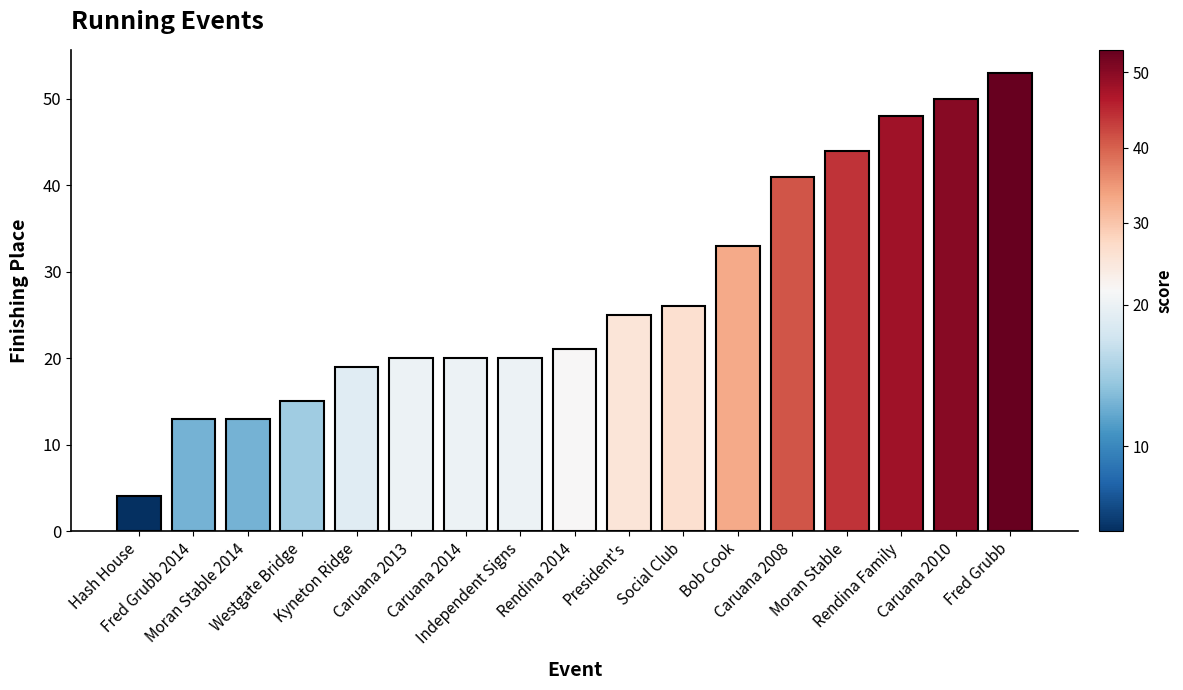

What is the label of the 4th bar from the right?

Moran Stable